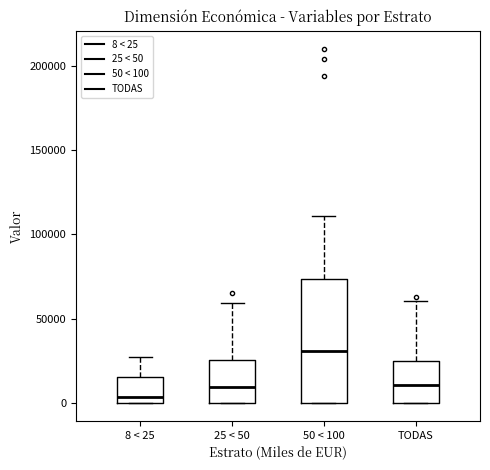

Where does the upper whisker of the box for 8 < 25 end on the y-axis? The values are not printed on the chart, so give them approximately, as read against the axis.

25000